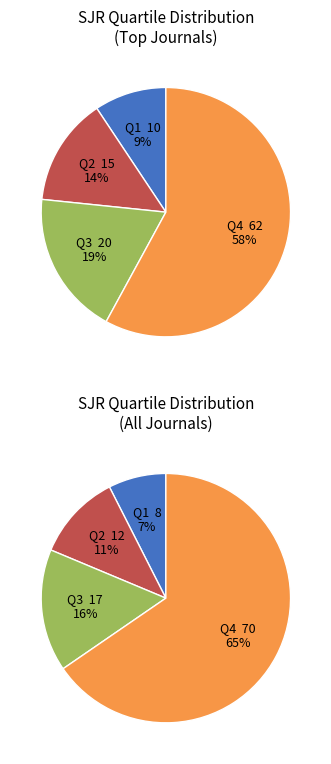

Approximately how many times larger is the value at Q4 compared to Q2?

4.1